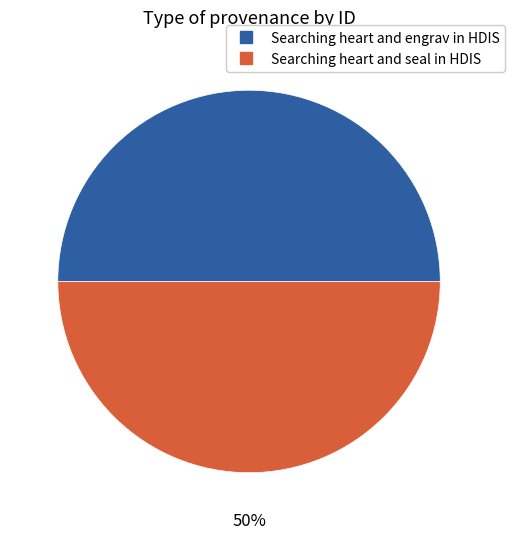

Combined, do Searching heart and engrav in HDIS and Searching heart and seal in HDIS account for over 50%?

Yes